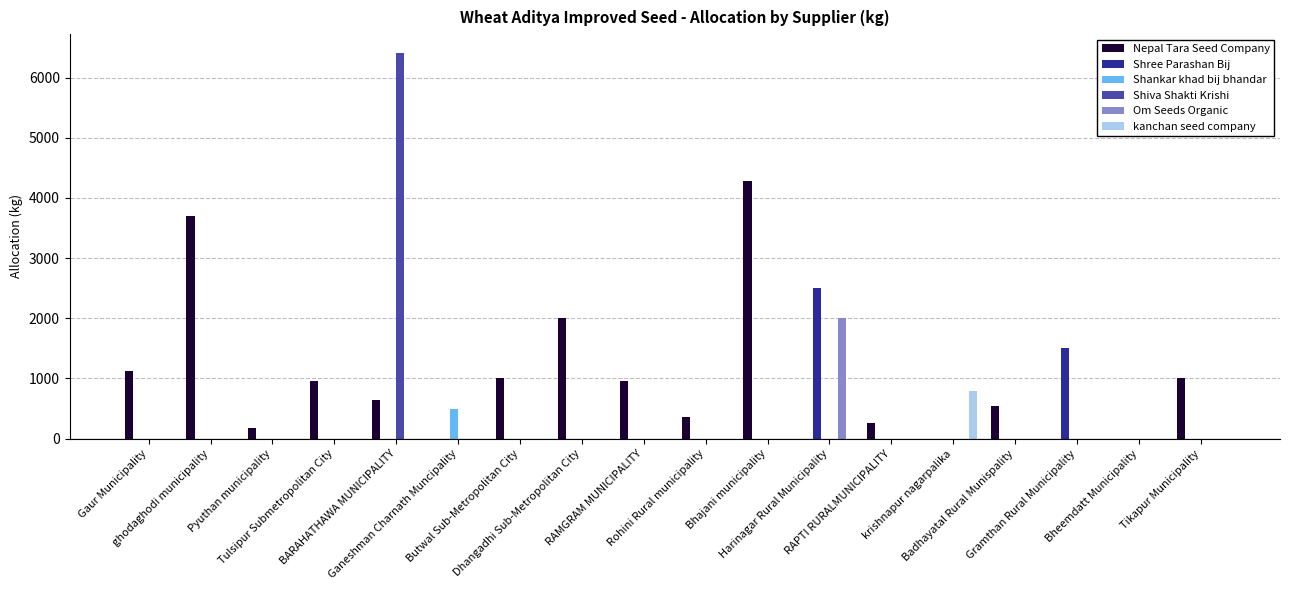

What is the greatest value displayed?

6400